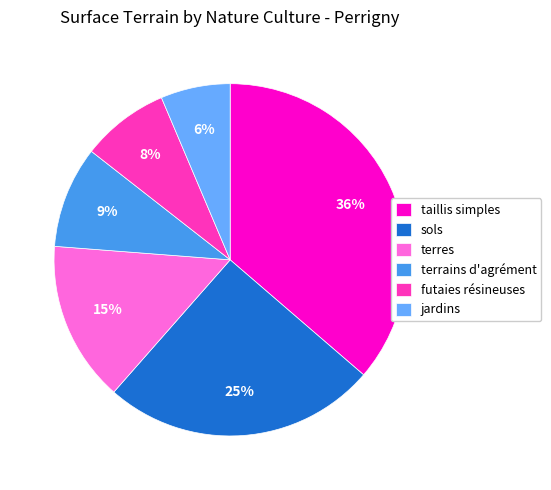

Does jardins account for over 50% of the chart?

No